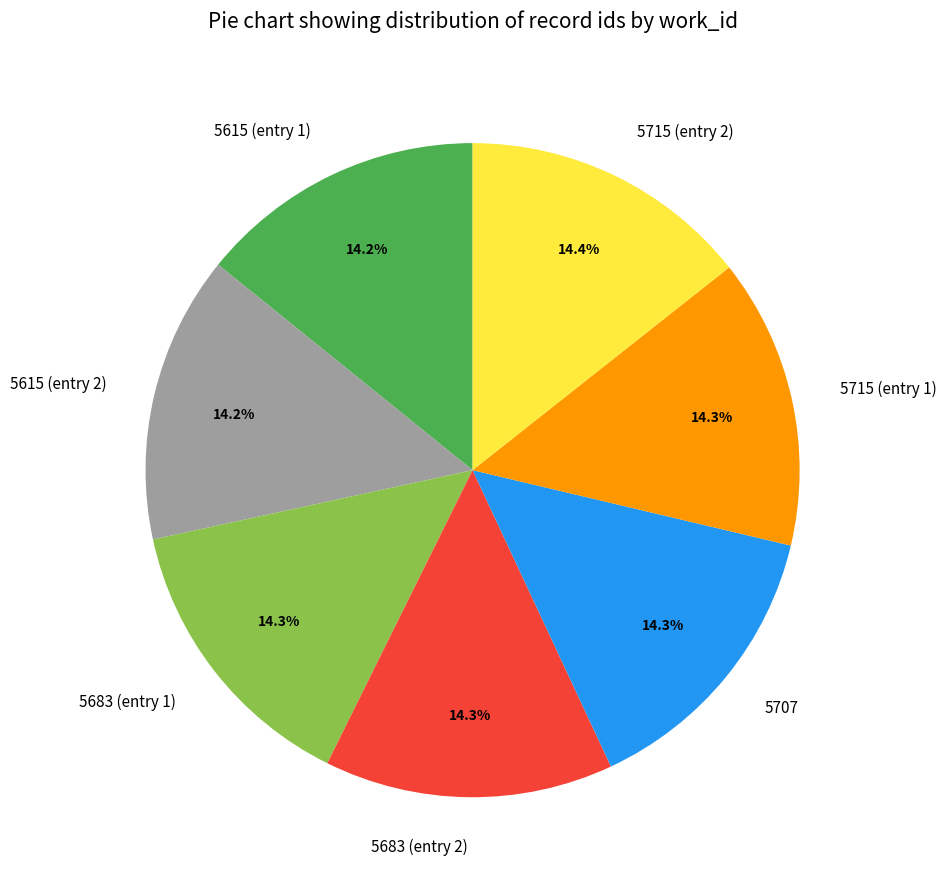

What is the ratio of the value at 5715 (entry 2) to the value at 5615 (entry 1)?

1.0